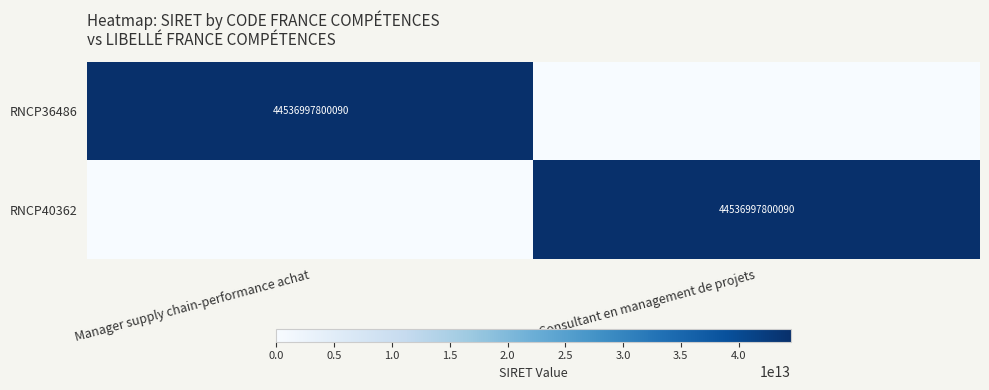

Is it true that RNCP36486 equals 44536997800090 at Manager supply chain-performance achat?

True